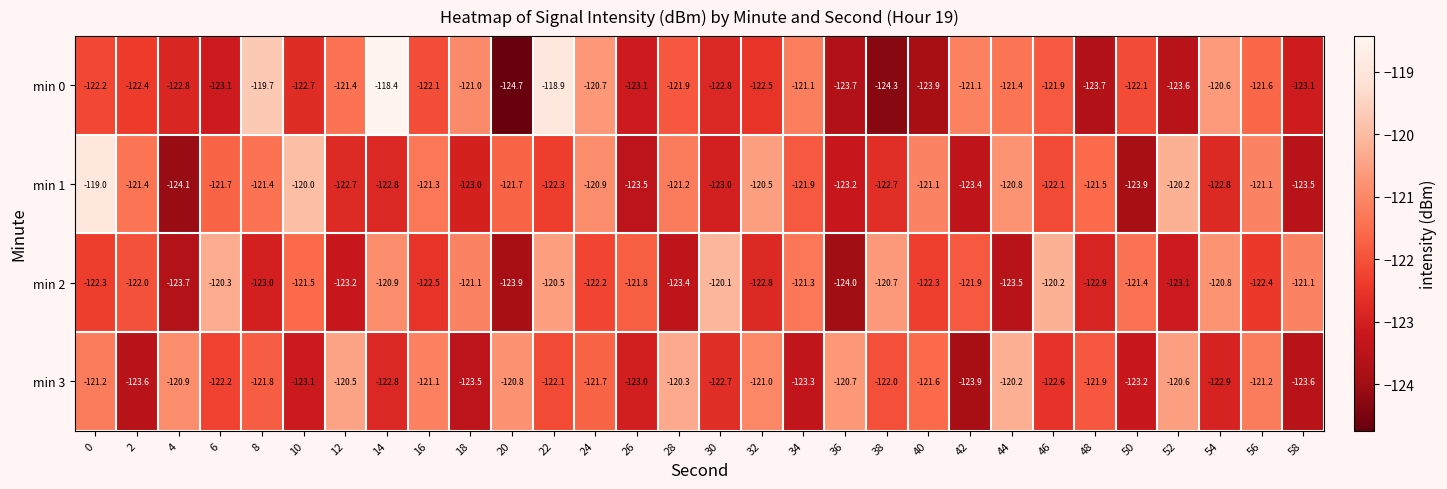

Which series has the largest range (max minus min)?

min 0